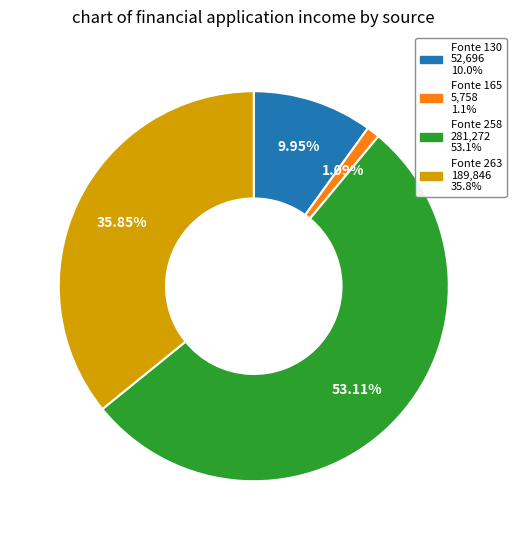

Which has a higher value, Fonte 130 or Fonte 263?

Fonte 263